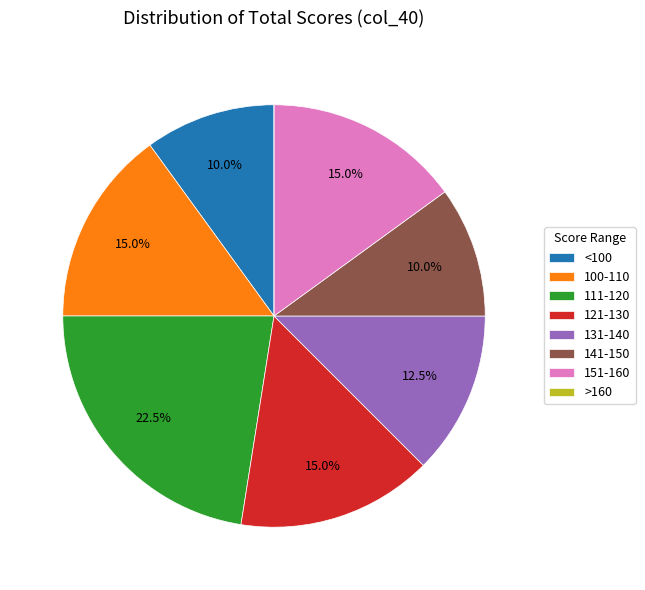

What is the largest slice in the pie chart?

111-120